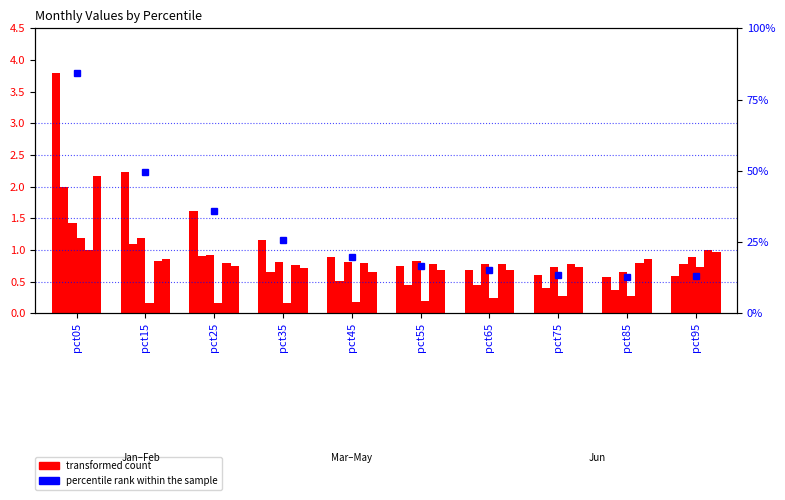

What is the value of the 3rd bar from the left?

1.6